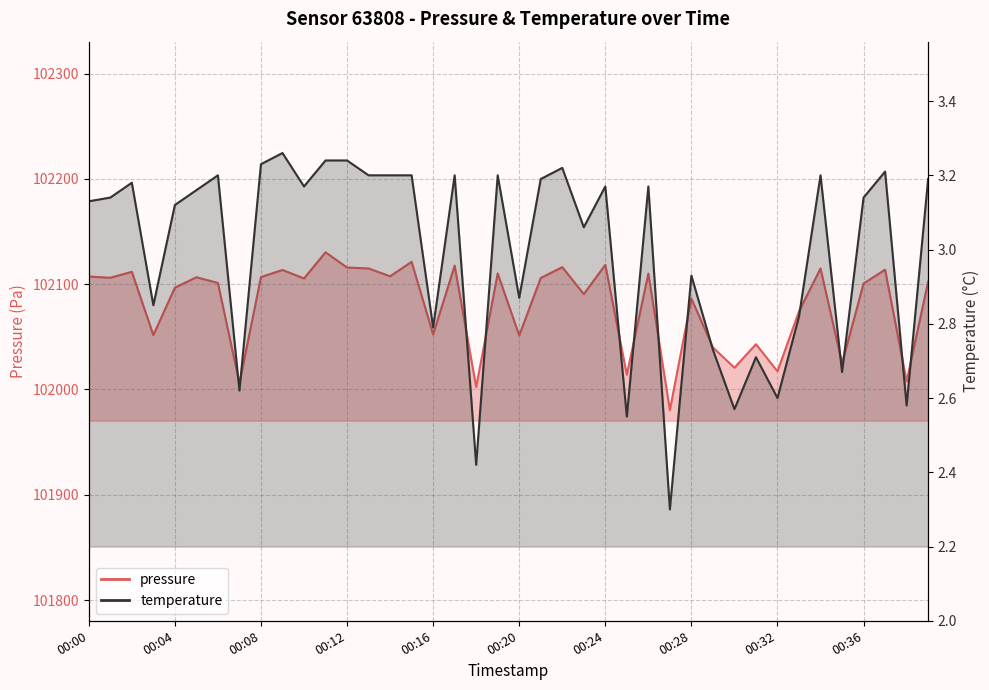

In temperature, how many points are lower than both neighbors (excluding endpoints)?

13